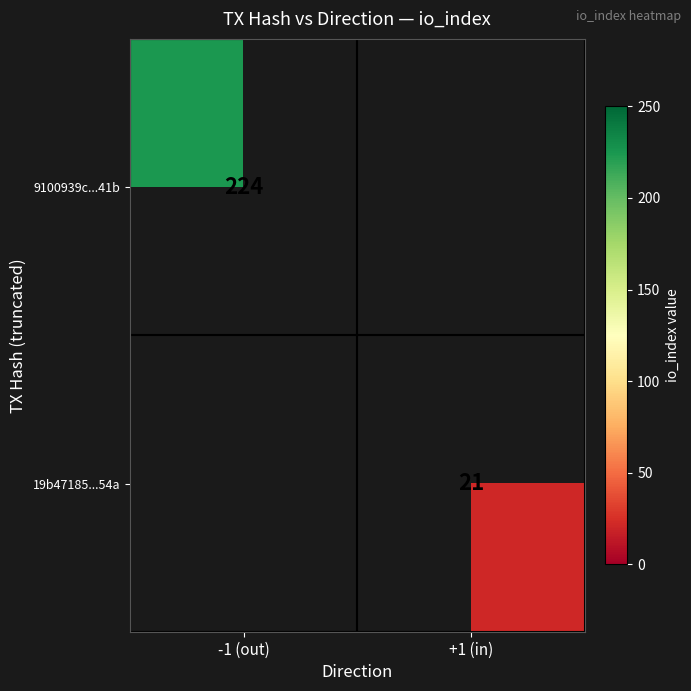

True or false: 19b47185...54a has a value of 6 at +1 (in).

False